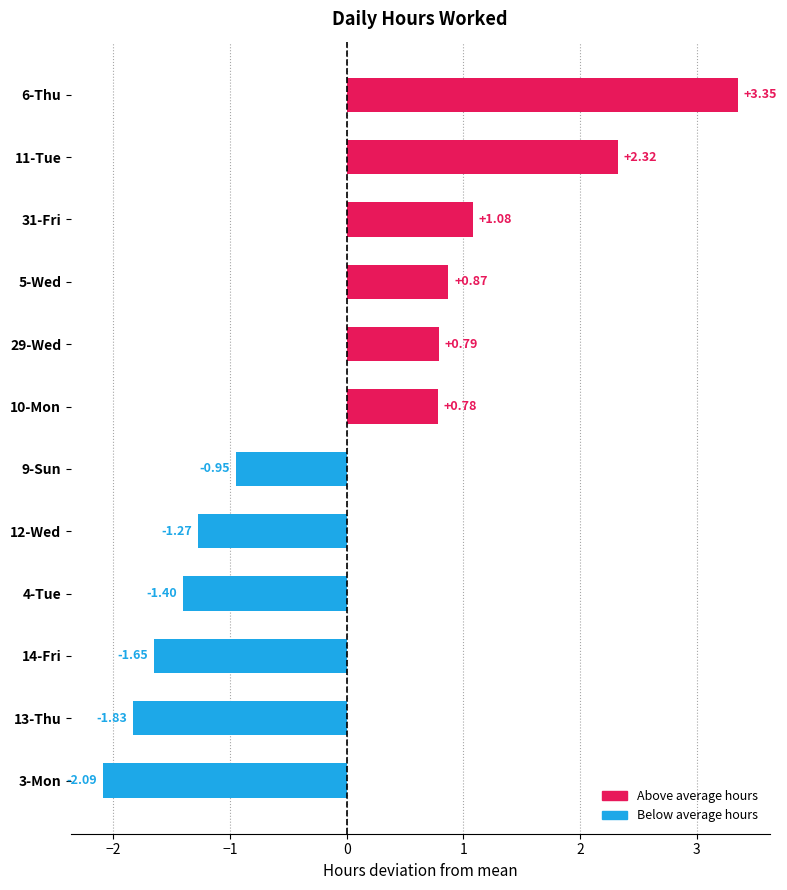

What is the difference between the values at 3-Mon and 5-Wed?

3.0